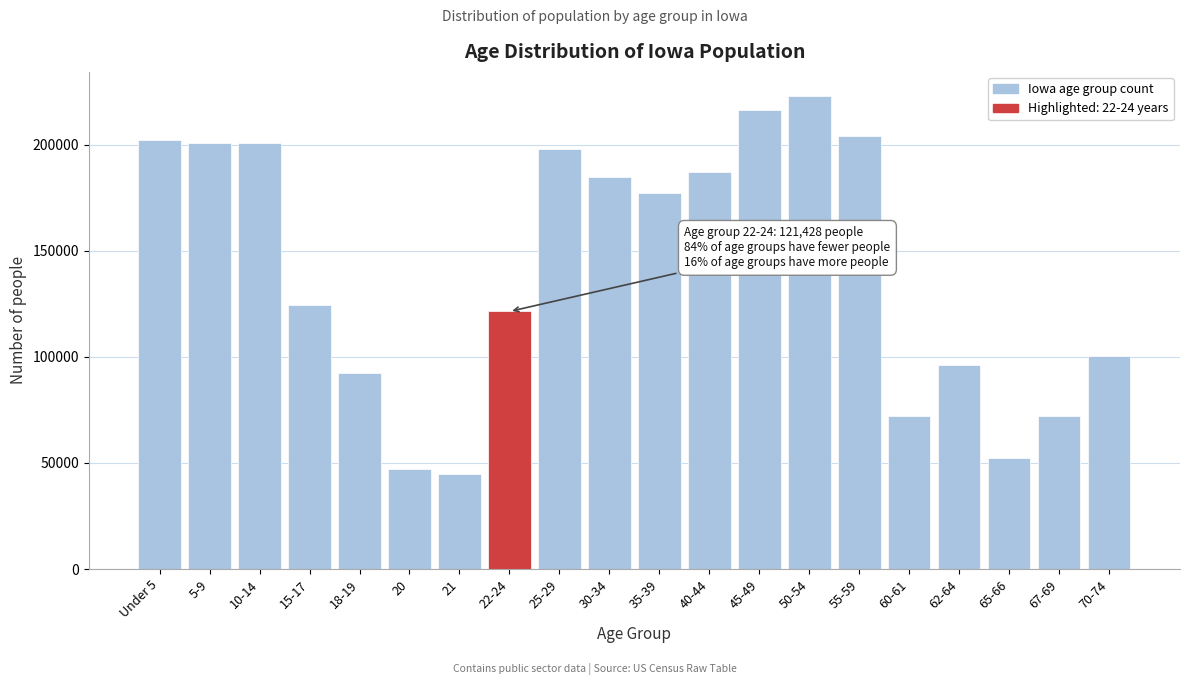

Between 30-34 and 67-69, which is larger?

30-34